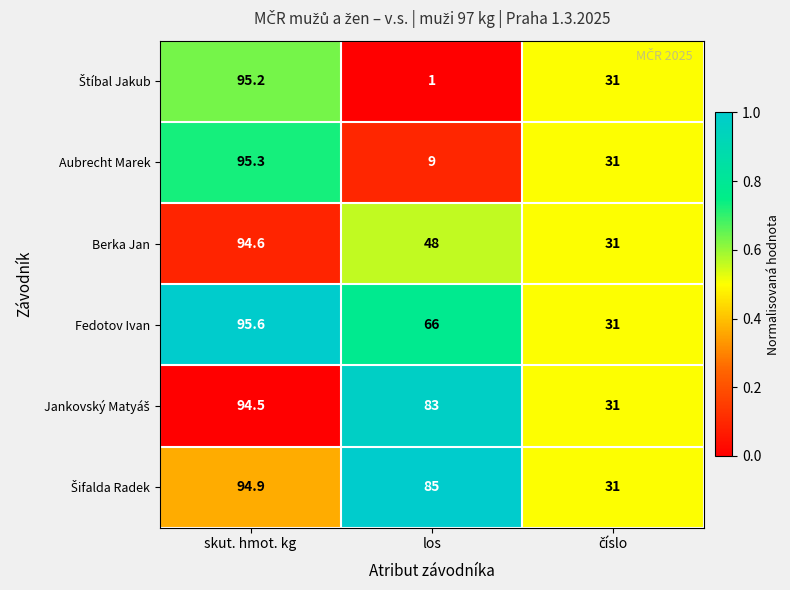

At which label is Fedotov Ivan closest to 63?

los